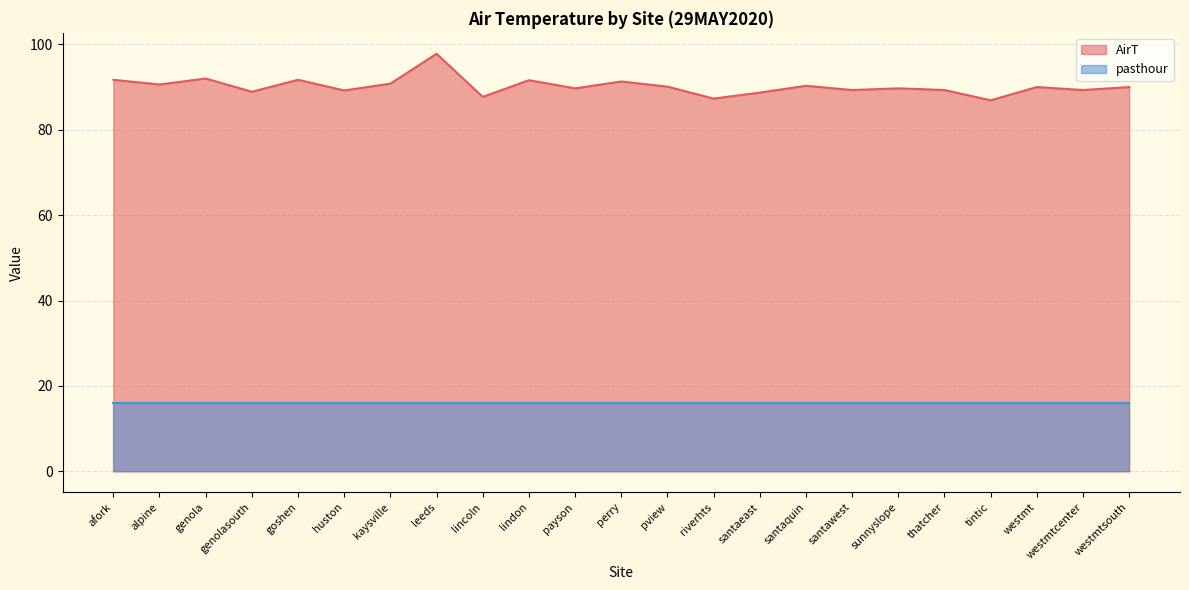

Does the chart display data point markers on the line(s)?

No